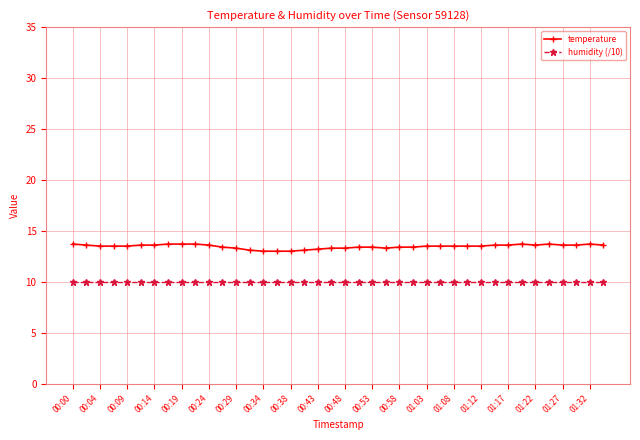

True or false: temperature and humidity (/10) intersect in this chart.

False